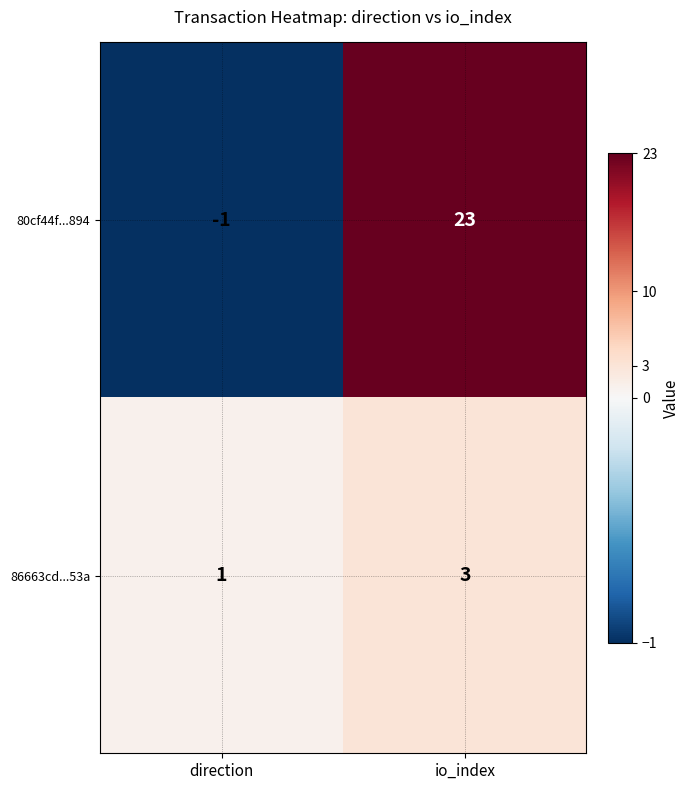

Rank the series at io_index from lowest to highest value.

86663cd...53a, 80cf44f...894